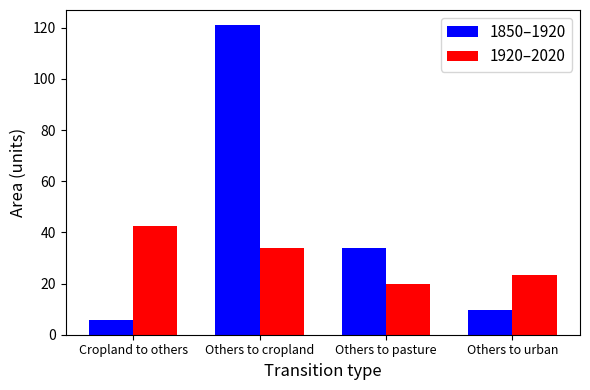

Where does the 1850–1920 series first go above 34?

Others to cropland